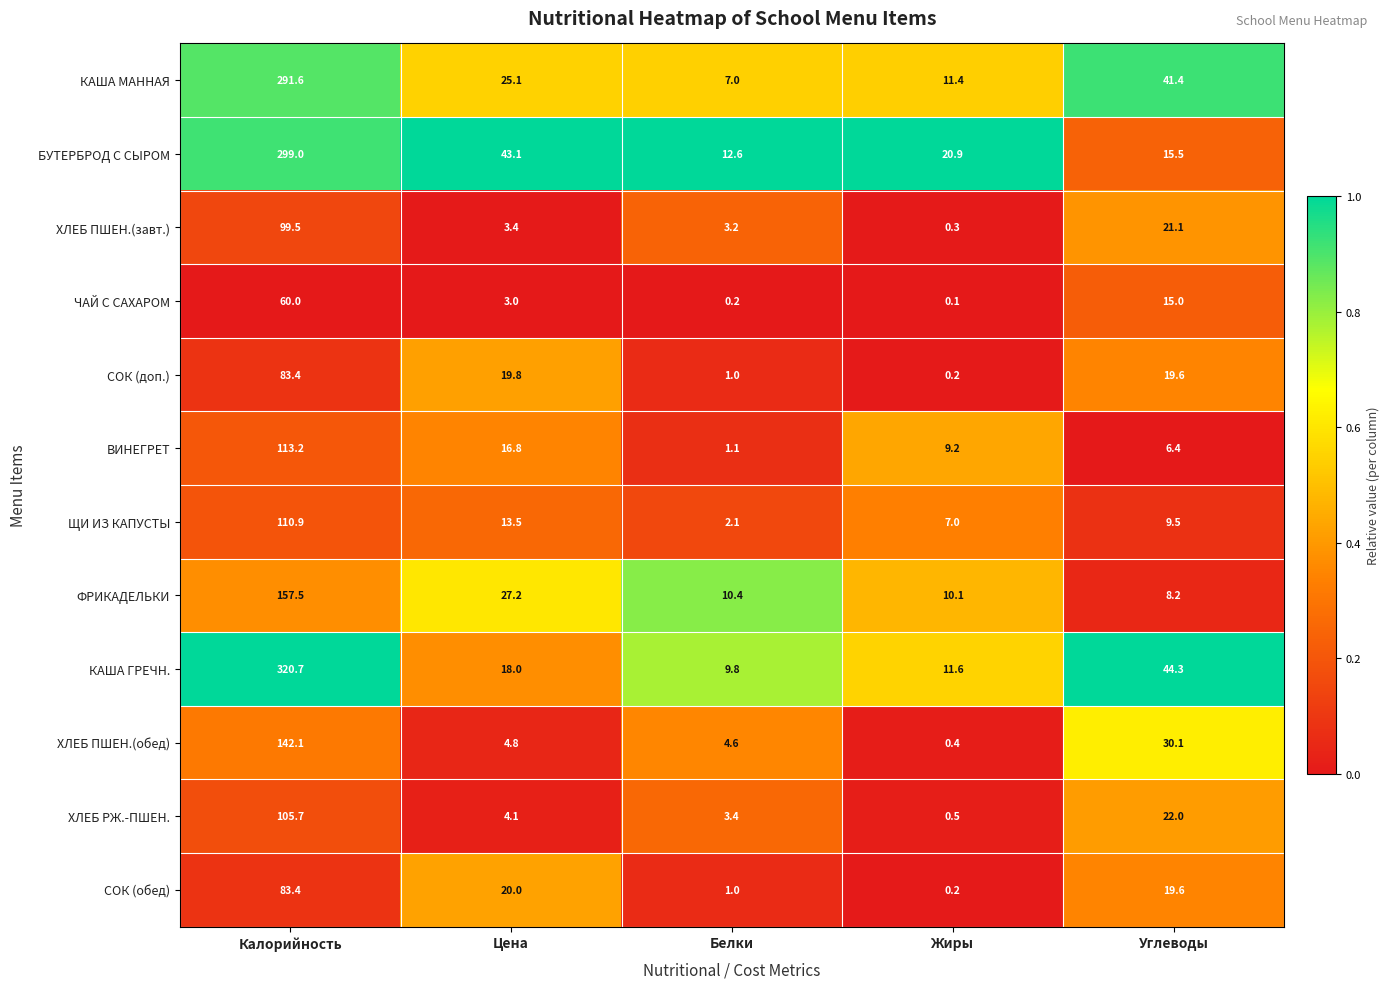

What is the greatest value displayed?

320.7